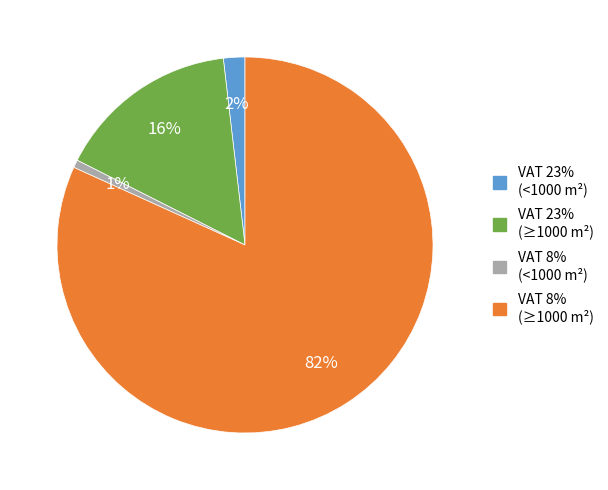

What is the smallest slice in the pie chart?

VAT 8% (<1000 m²)